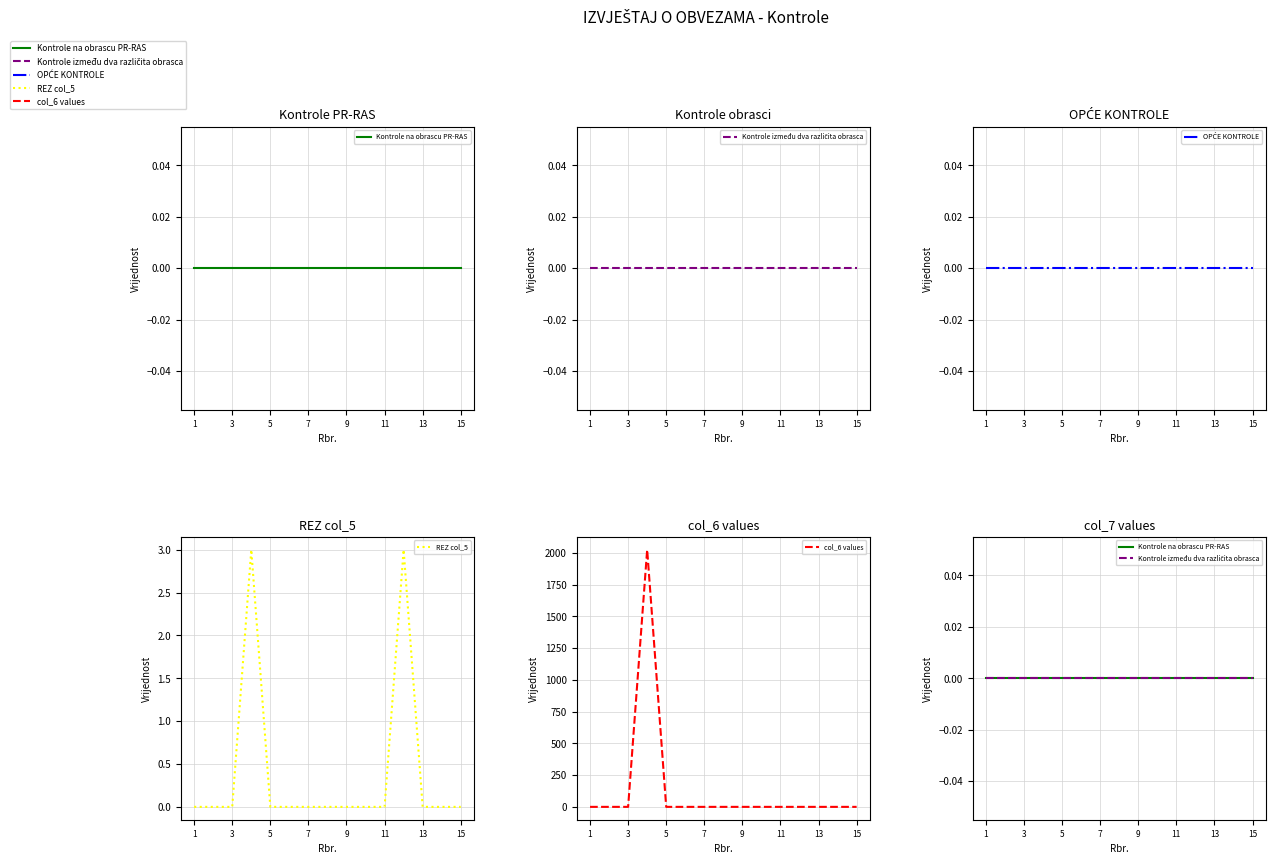

Is this an area chart (filled region under the line)?

No